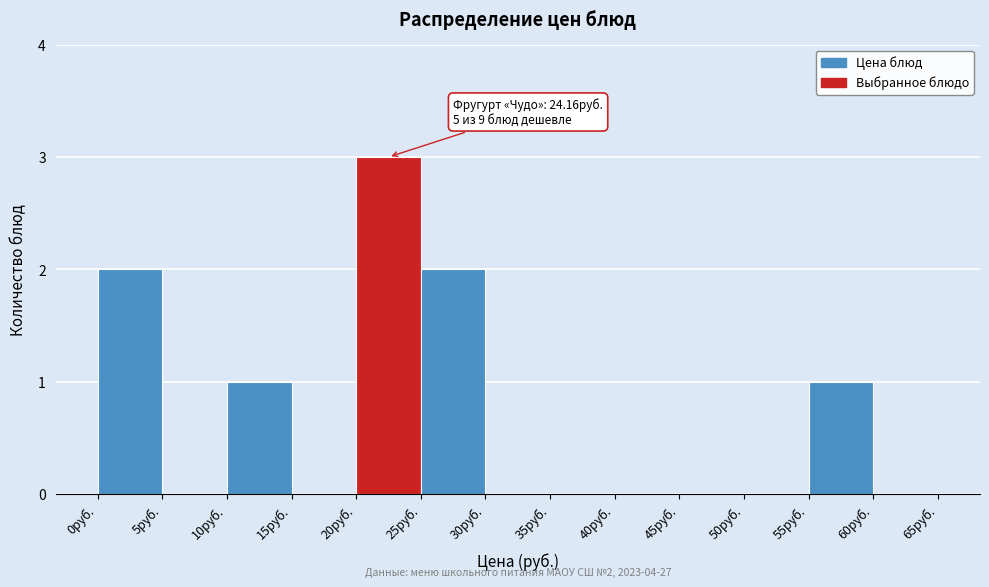

Over which range of the x-axis is the bar tallest?

20 to 25